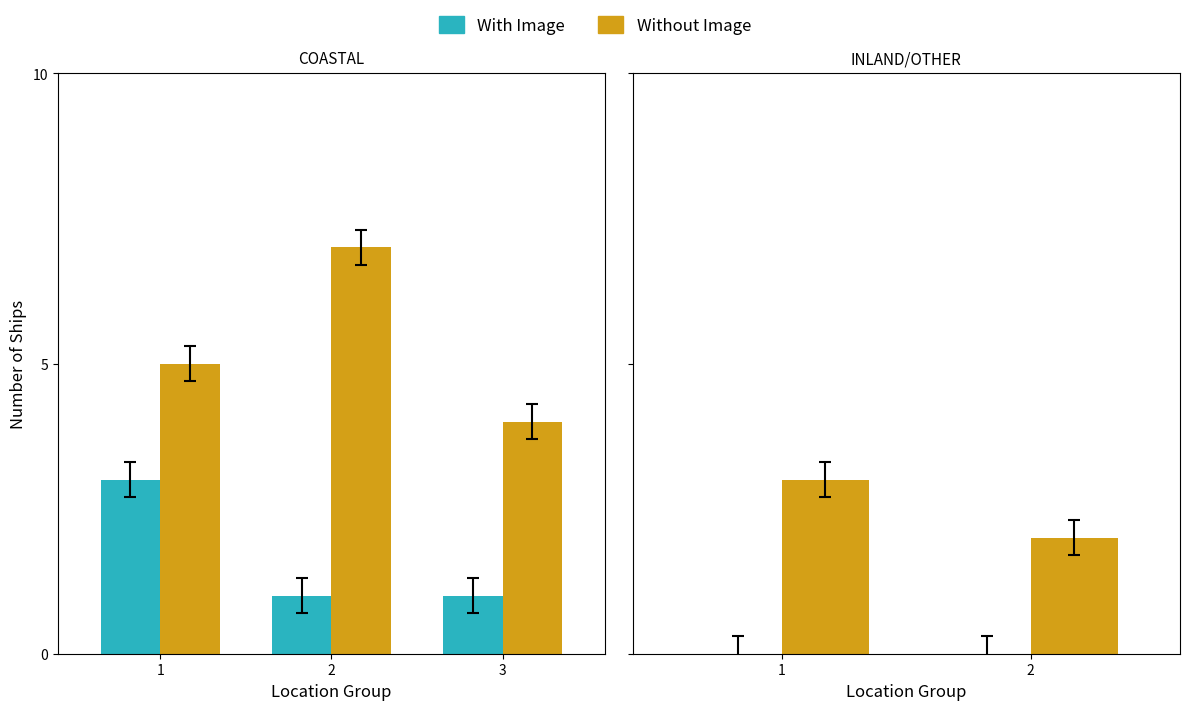

How many Without Image values are between 2 and 3?

2